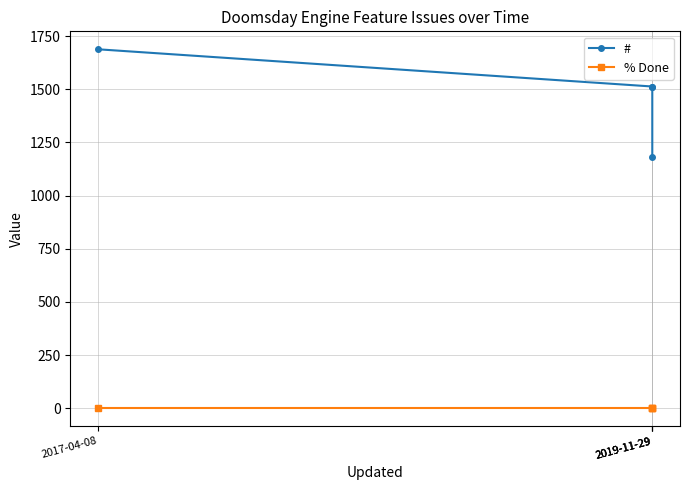

The value of # at 2019-11-29 is 2089. True or false?

False